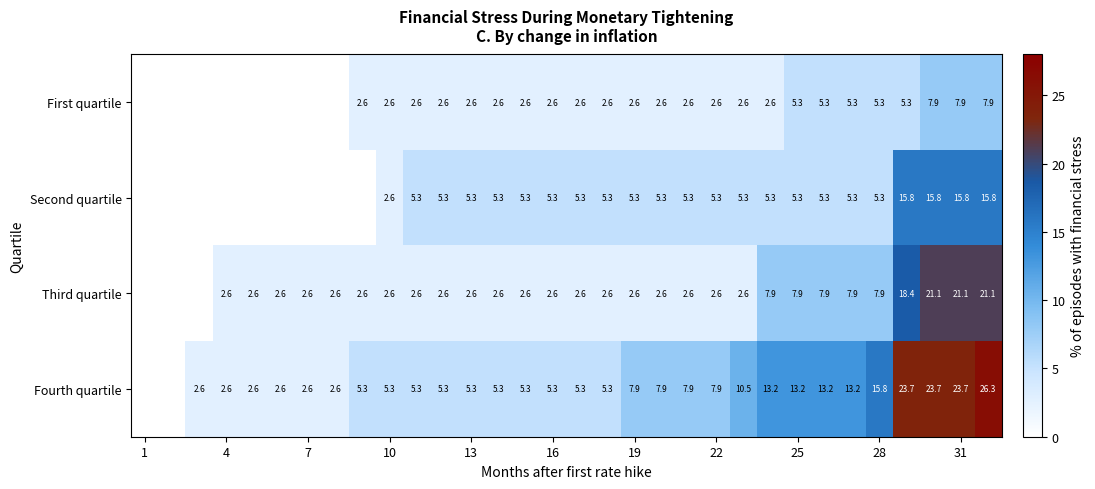

What is the total value across all series at 13?

15.8